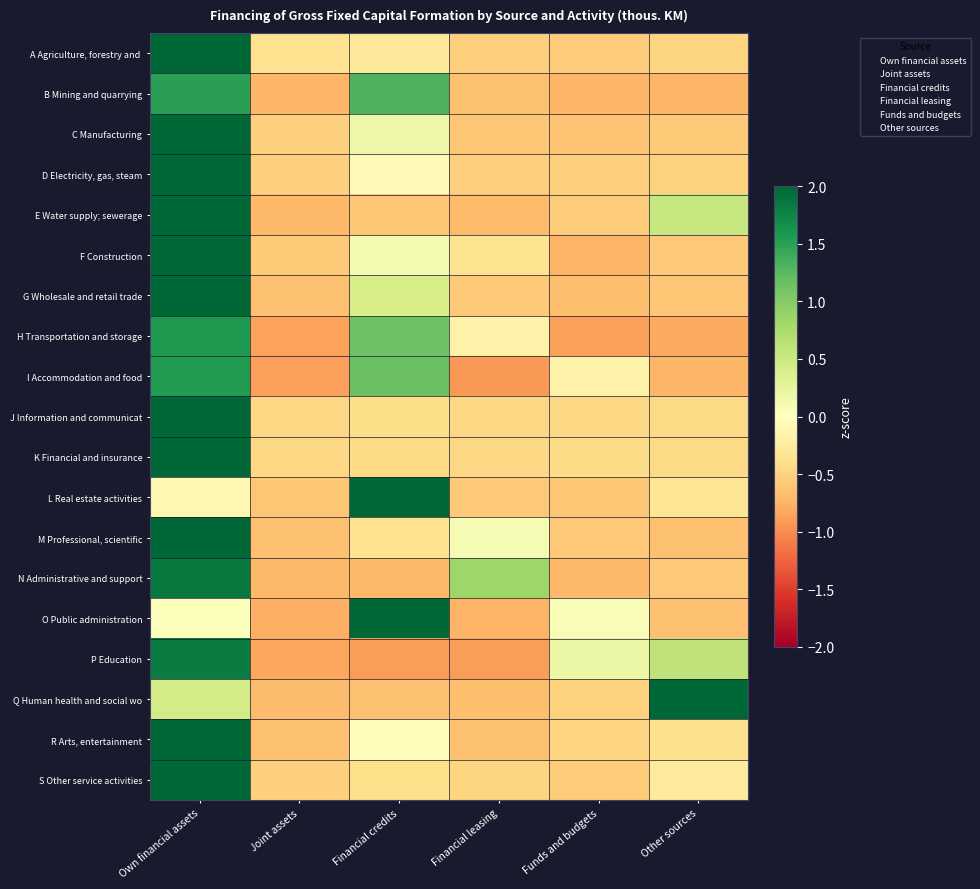

What is the difference between the highest and lowest values at Financial credits?

3.1